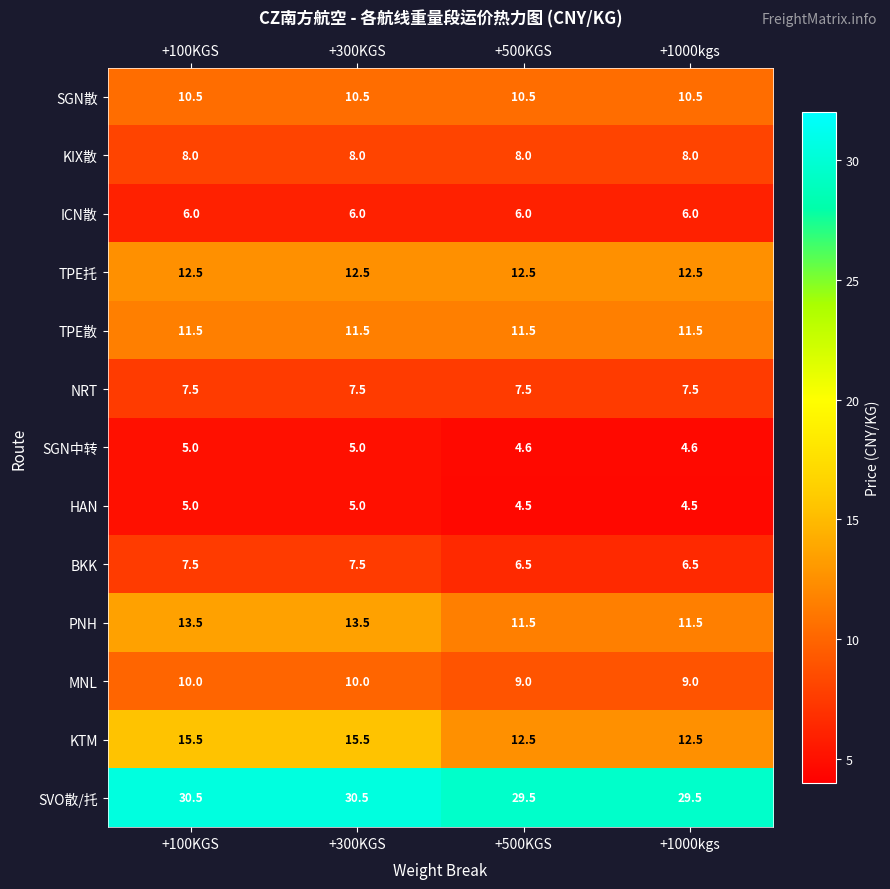

How many data points in PNH are less than 13?

2